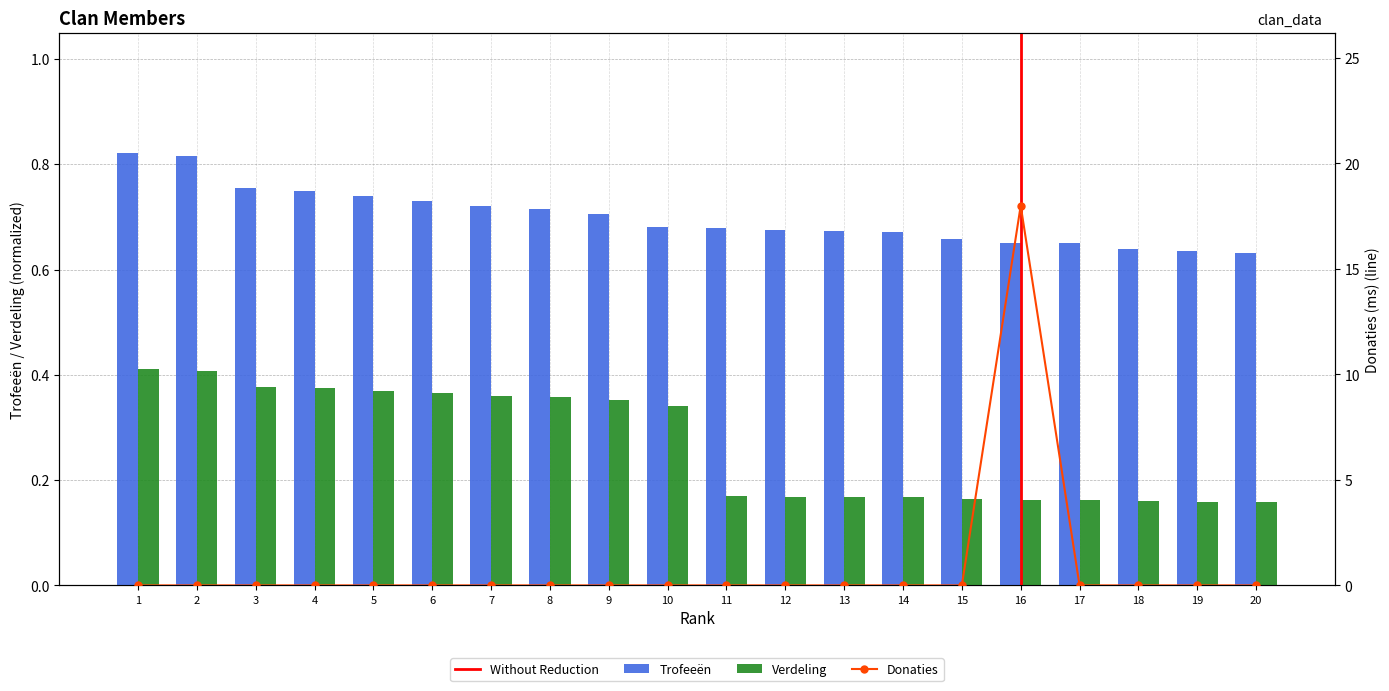

Reading right to left, list all the values displayed in this chart.

Trofeeën: 20=0.6	19=0.6	18=0.6	17=0.7	16=0.7	15=0.7	14=0.7	13=0.7	12=0.7	11=0.7	10=0.7	9=0.7	8=0.7	7=0.7	6=0.7	5=0.7	4=0.8	3=0.8	2=0.8	1=0.8
Verdeling: 20=0.2	19=0.2	18=0.2	17=0.2	16=0.2	15=0.2	14=0.2	13=0.2	12=0.2	11=0.2	10=0.3	9=0.4	8=0.4	7=0.4	6=0.4	5=0.4	4=0.4	3=0.4	2=0.4	1=0.4
Donaties: 20=0.0	19=0.0	18=0.0	17=0.0	16=18.0	15=0.0	14=0.0	13=0.0	12=0.0	11=0.0	10=0.0	9=0.0	8=0.0	7=0.0	6=0.0	5=0.0	4=0.0	3=0.0	2=0.0	1=0.0